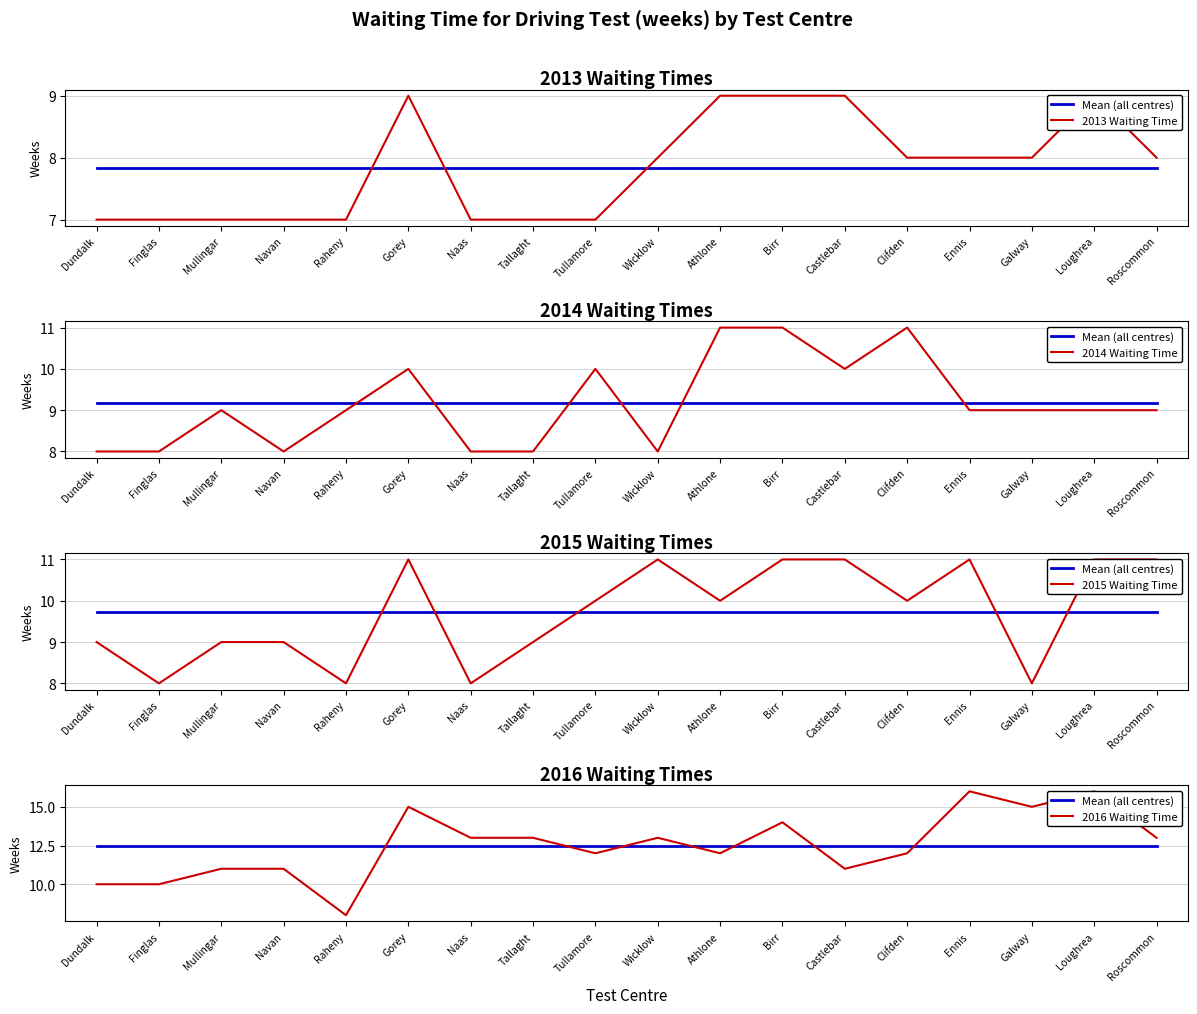

Rank the categories by 2016 Waiting Time value from highest to lowest.

Ennis, Loughrea, Gorey, Galway, Birr, Naas, Tallaght, Wicklow, Roscommon, Tullamore, Athlone, Clifden, Mullingar, Navan, Castlebar, Dundalk, Finglas, Raheny